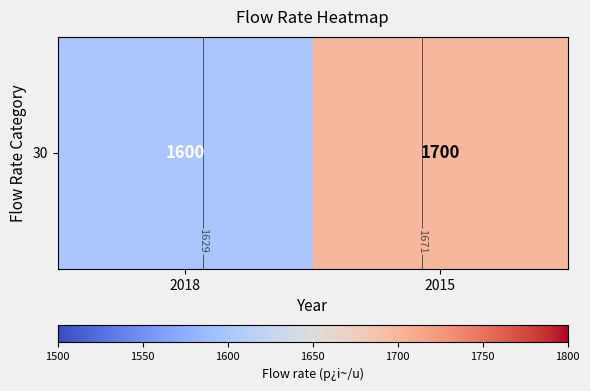

Approximately how many times larger is the value at 2018 compared to 2015?

0.9